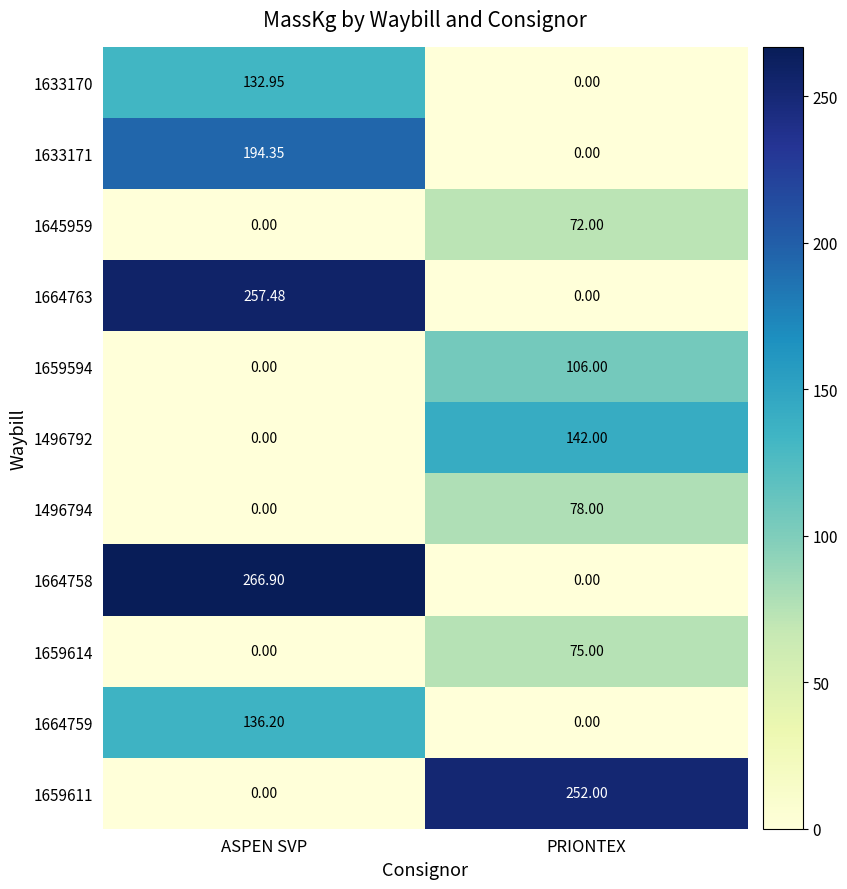

Where is 1659614 nearest to the value 37?

ASPEN SVP